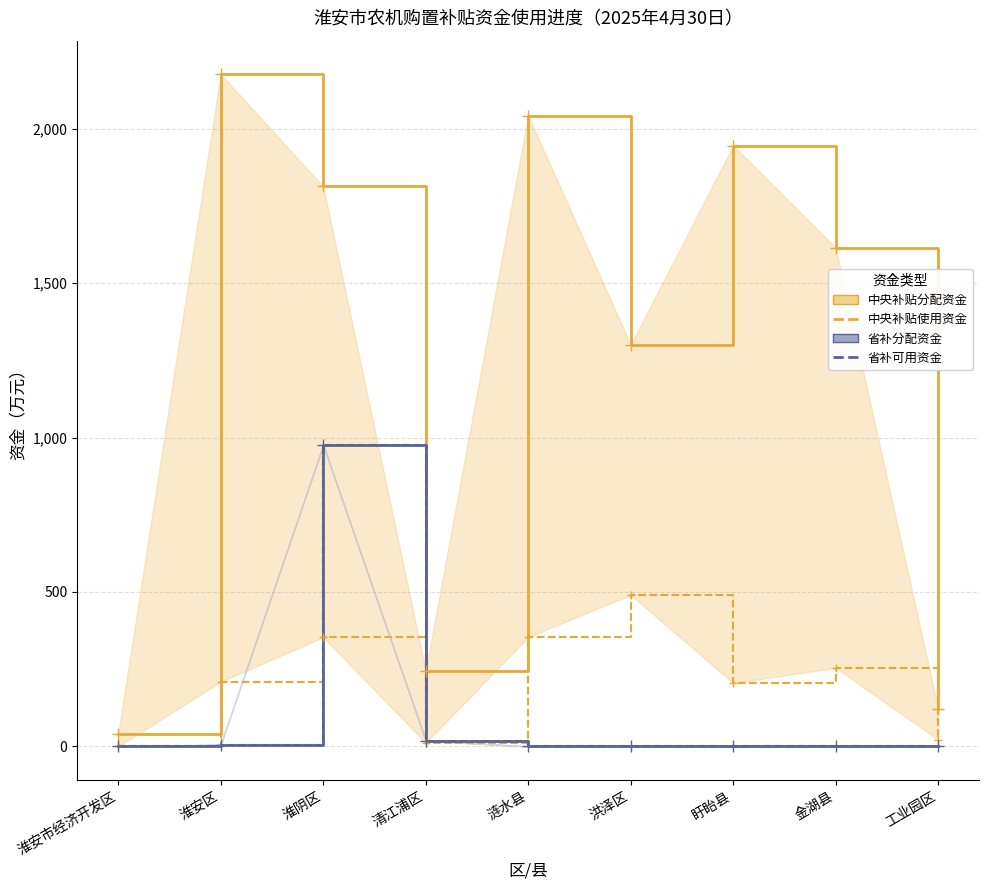

What is the difference between the maximum and second lowest values in the 中央补贴分配资金 series?

2055.6